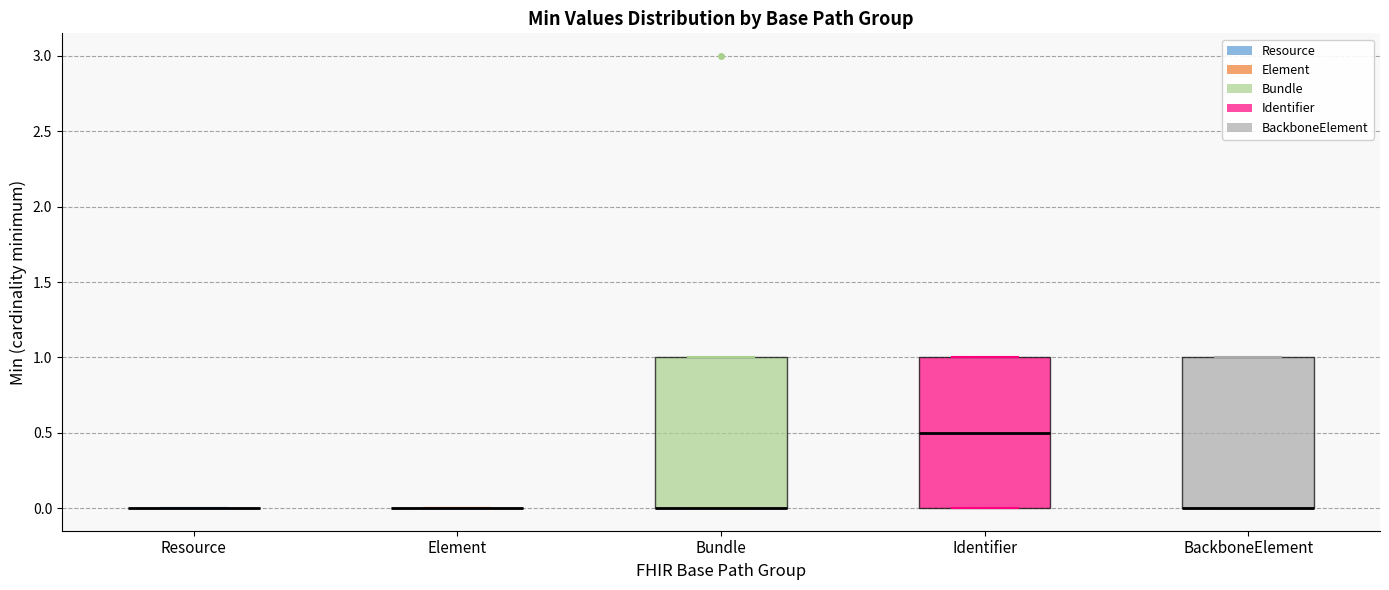

Reading left to right, read every box against the y-axis: the position of its median line, the range the box covers, and the ends of its whiskers. The values are not printed on the chart, so give them approximately, as read against the axis.

Resource: box collapsed to a line at 0.0, whiskers 0.0 to 0.0
Element: box collapsed to a line at 0.0, whiskers 0.0 to 0.0
Bundle: median 0.0 (drawn on the box's lower edge), box 0.0 to 1.0, whiskers 0.0 to 1.0
Identifier: median 0.5, box 0.0 to 1.0, whiskers 0.0 to 1.0
BackboneElement: median 0.0 (drawn on the box's lower edge), box 0.0 to 1.0, whiskers 0.0 to 1.0